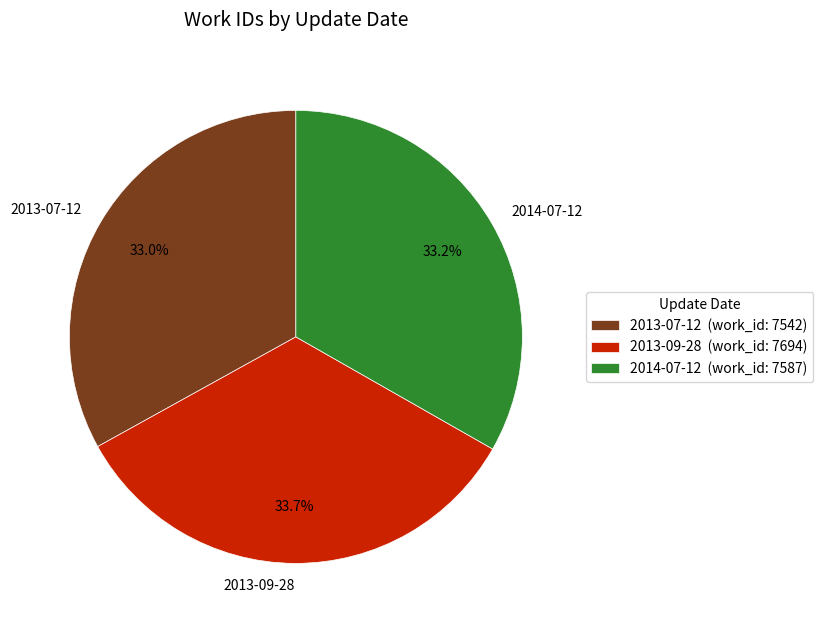

To the nearest percent, what portion does 2013-07-12 represent?

33%